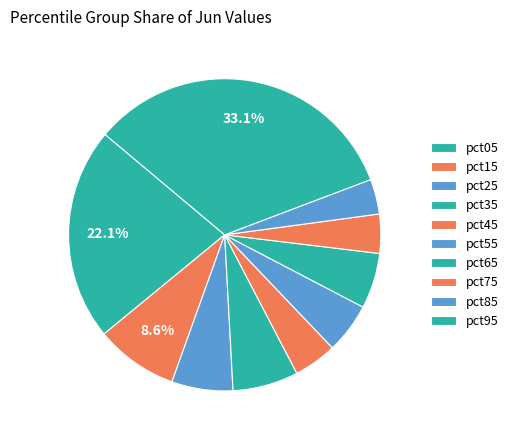

How many segments does this pie chart have?

10